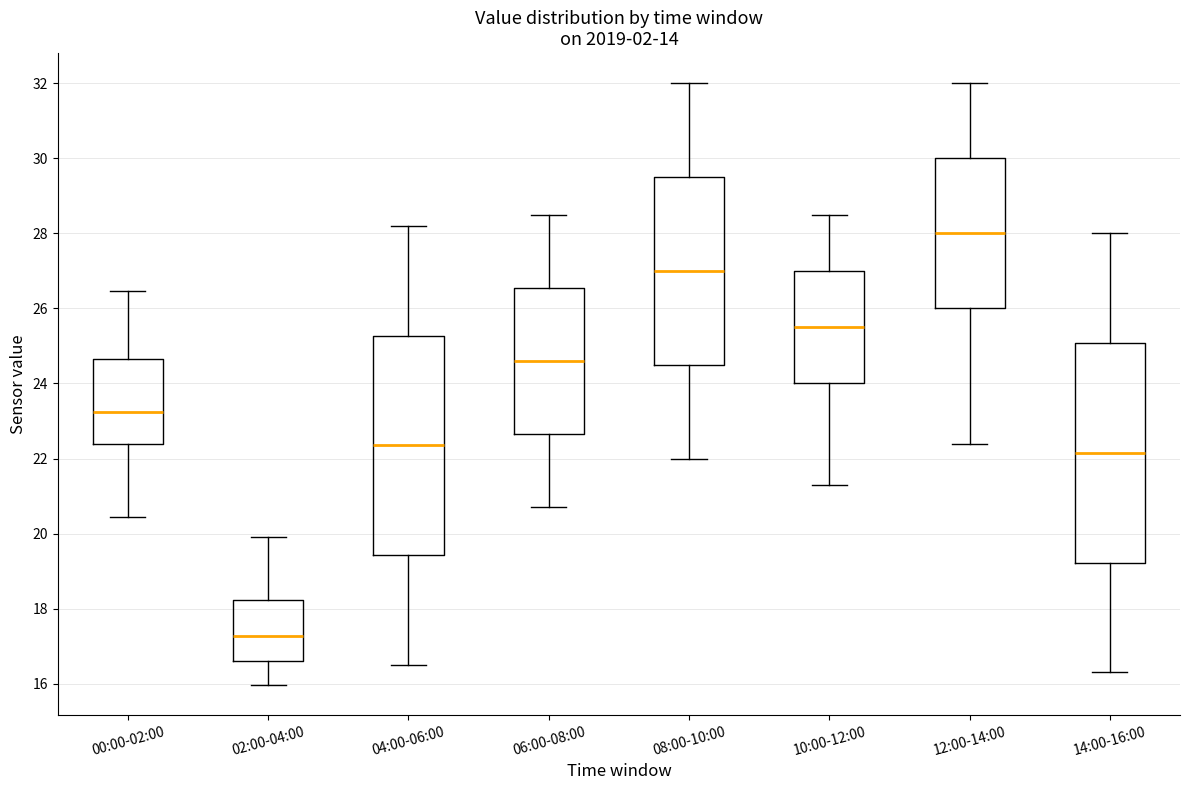

Where does the upper whisker of the box for 08:00-10:00 end on the y-axis? The values are not printed on the chart, so give them approximately, as read against the axis.

32.0